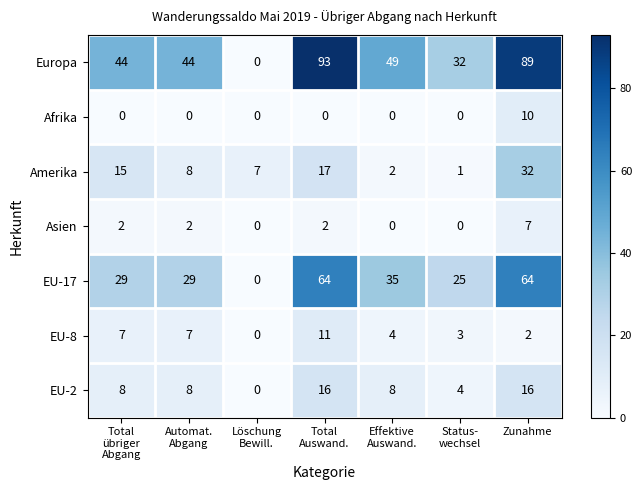

At how many categories does at least one series exceed 79?

2